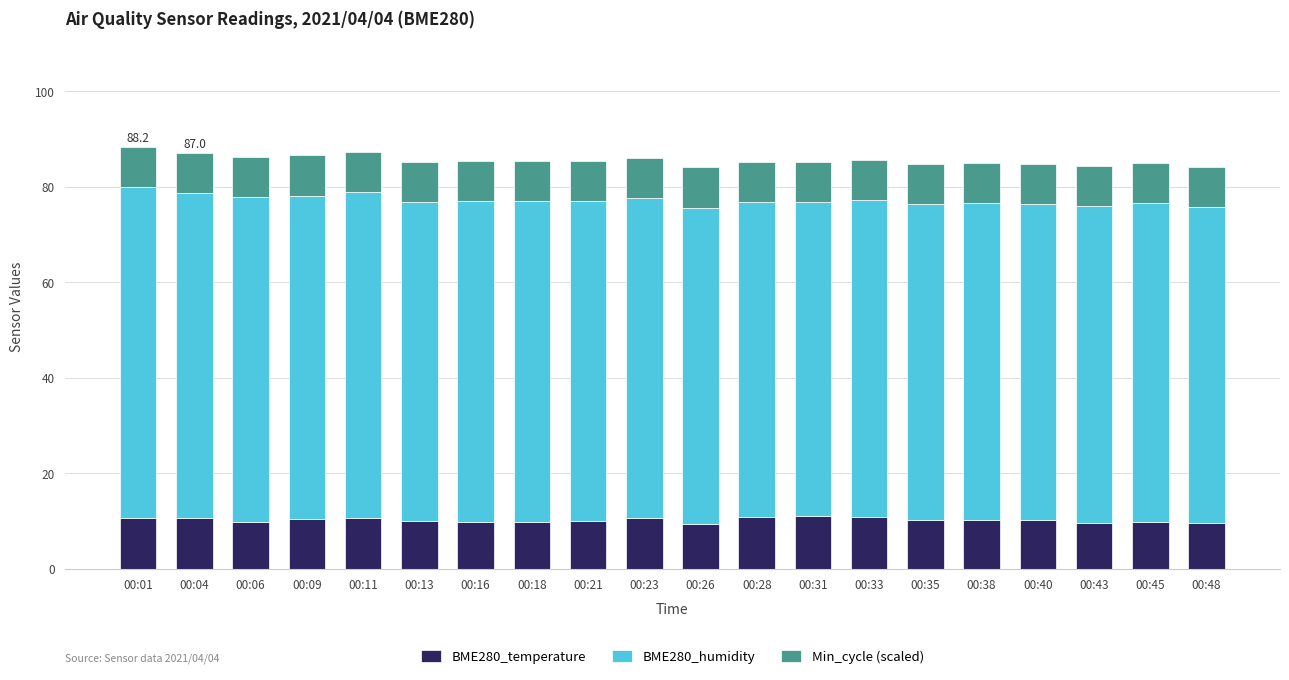

What is the difference between the BME280_temperature values at 00:06 and 00:33?

1.0